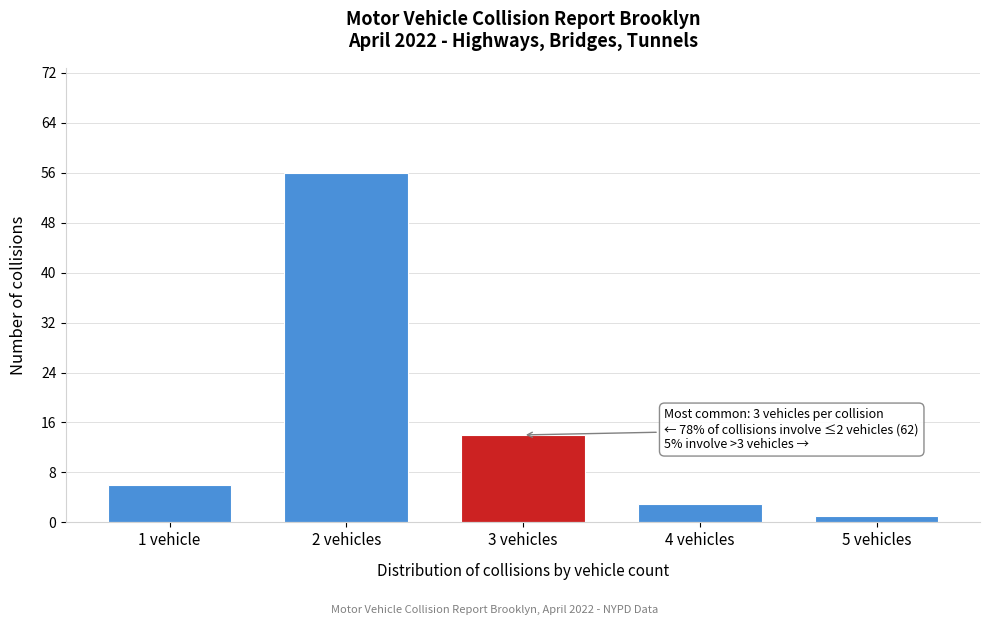

Reading left to right, list all the values displayed in this chart.

1 vehicle=6	2 vehicles=56	3 vehicles=14	4 vehicles=3	5 vehicles=1